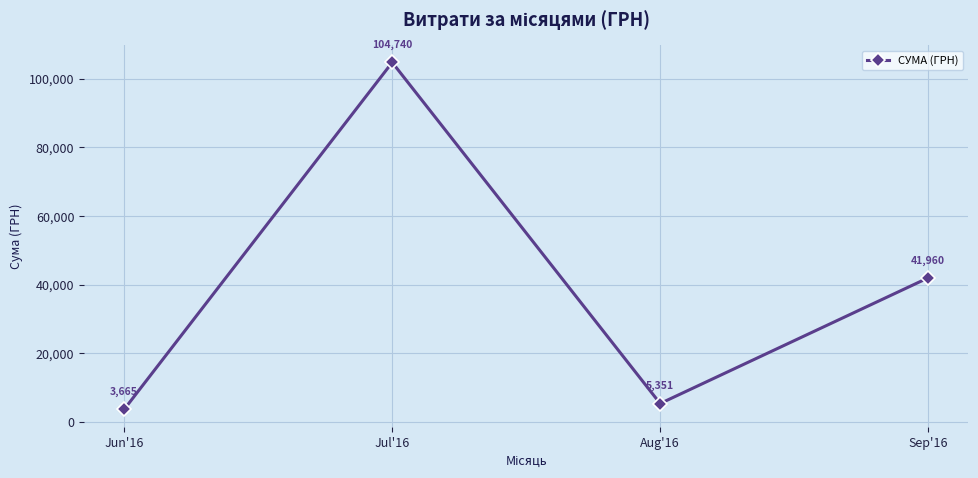

What is the average value?

38929.1